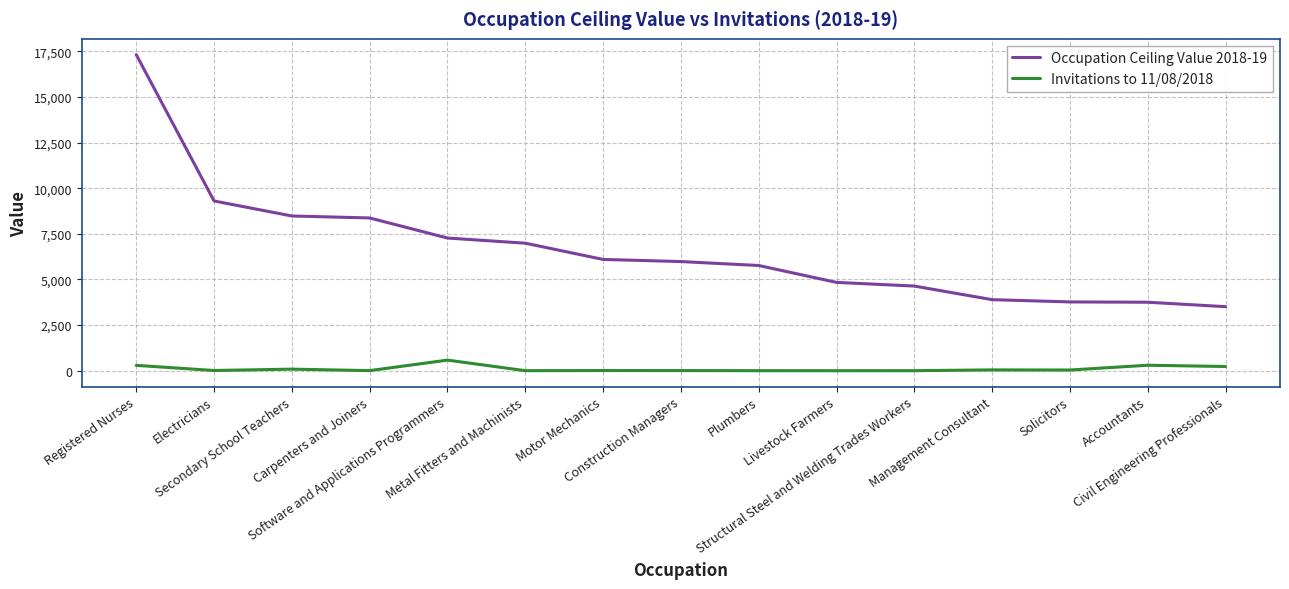

The Occupation Ceiling Value 2018-19 series shows 31108 at Registered Nurses. True or false?

False